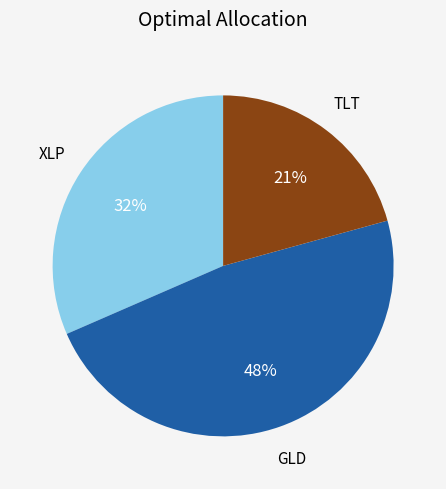

Count the number of slices in the pie.

3